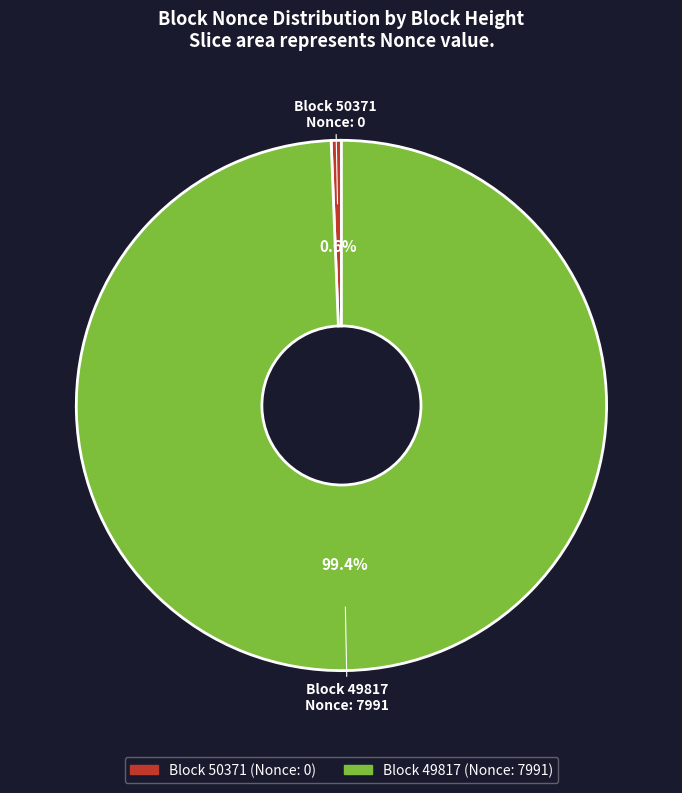

How many segments does this pie chart have?

2